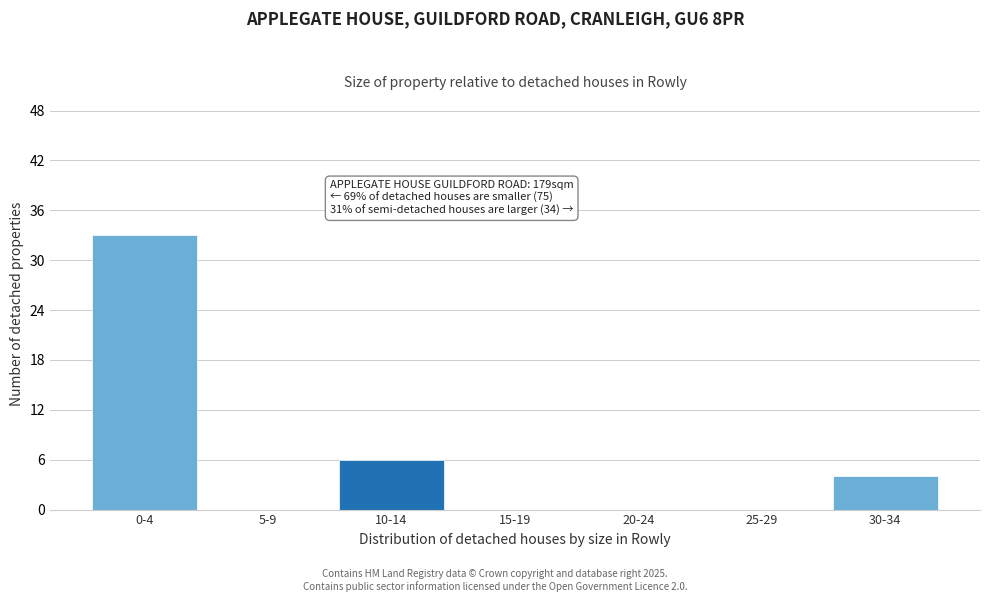

Reading right to left, list all the values displayed in this chart.

30-34=4	25-29=0	20-24=0	15-19=0	10-14=6	5-9=0	0-4=33